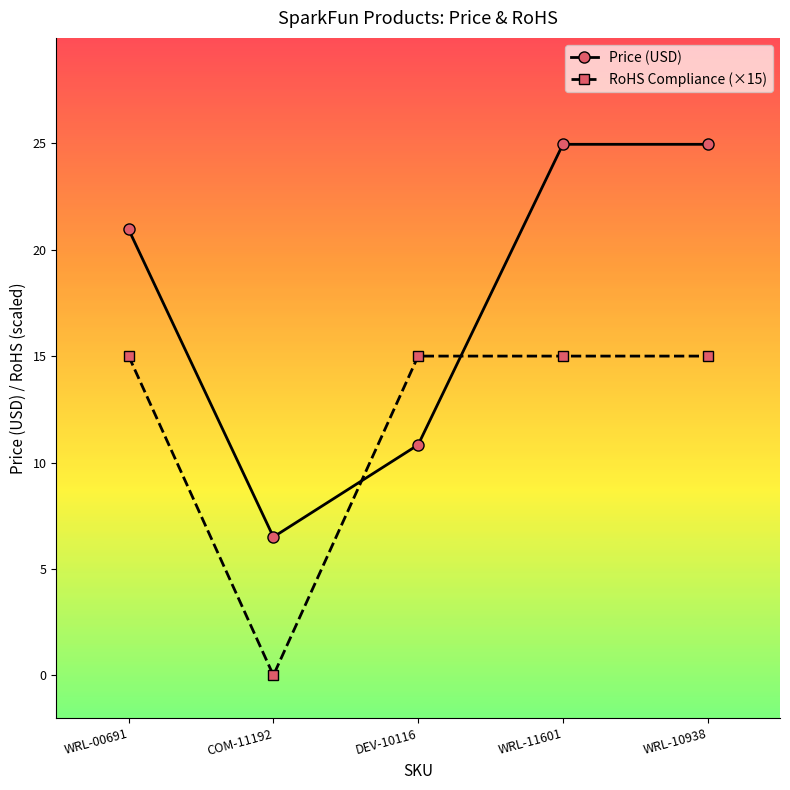

Count the number of categories in the chart.

5